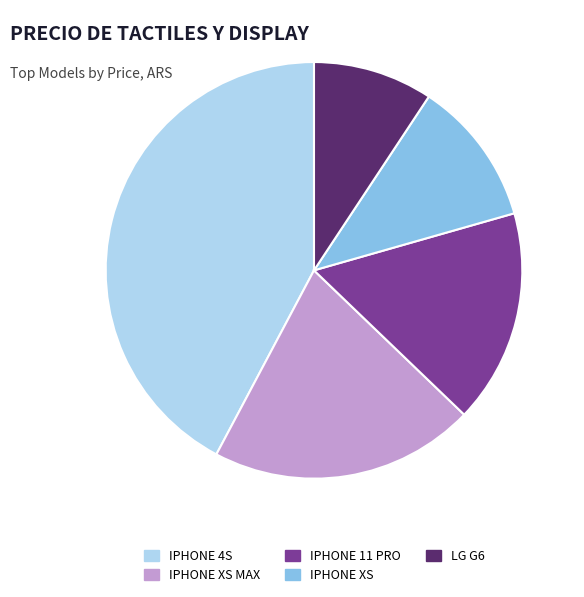

Which category has the smallest portion of the pie?

LG G6